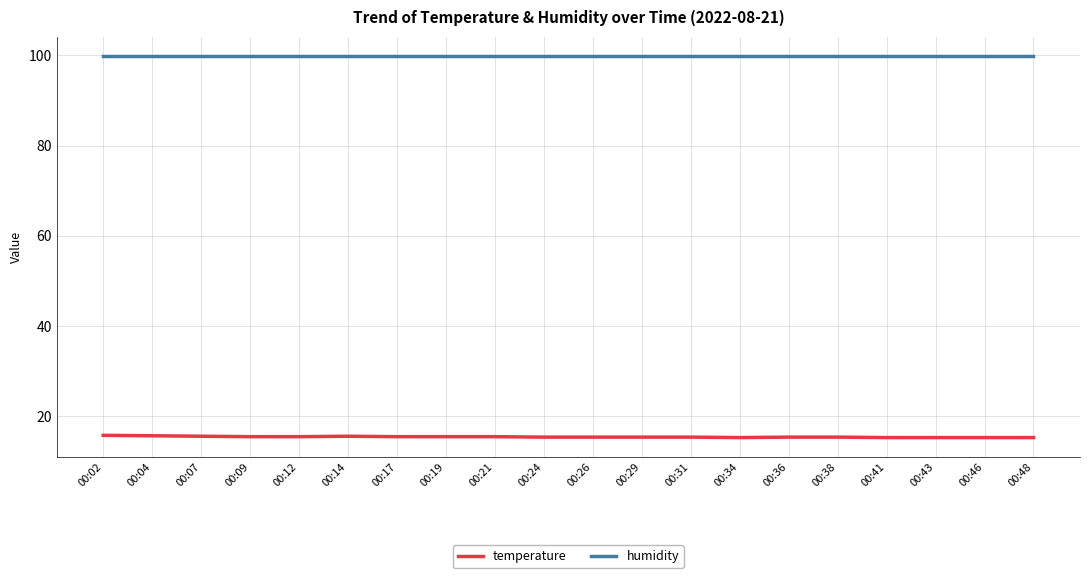

Is it true that humidity equals 67.6 at 00:12?

False